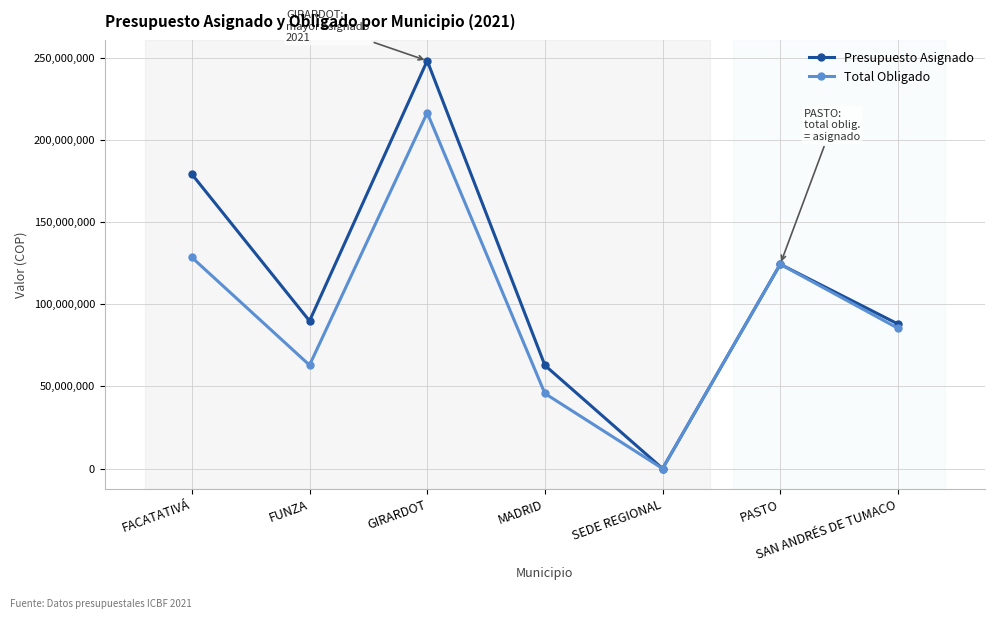

Which category has the lowest value in the Total Obligado series?

SEDE REGIONAL